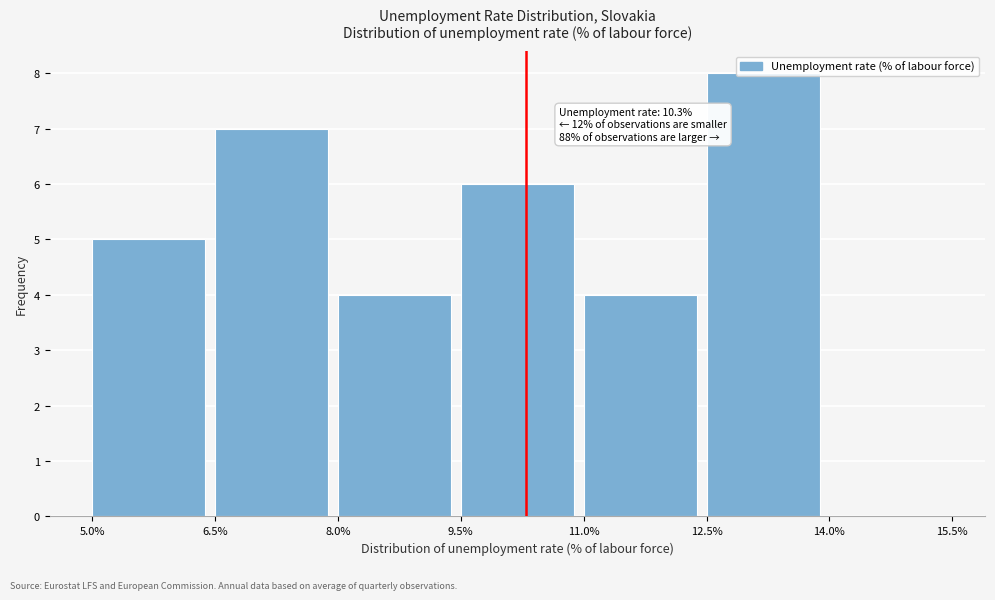

Which range on the x-axis has the tallest bar?

12.5% to 14.0%